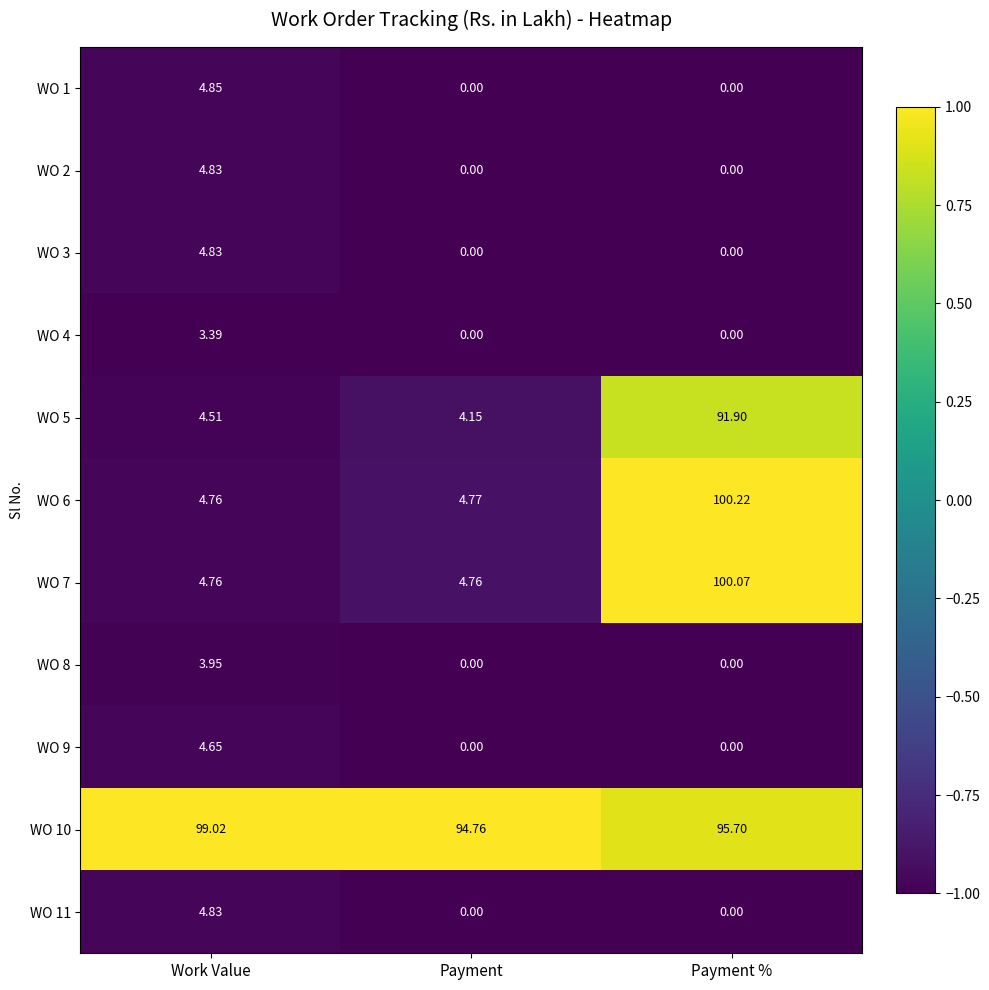

List the labels in order of WO 5 value, largest first.

Payment %, Work Value, Payment